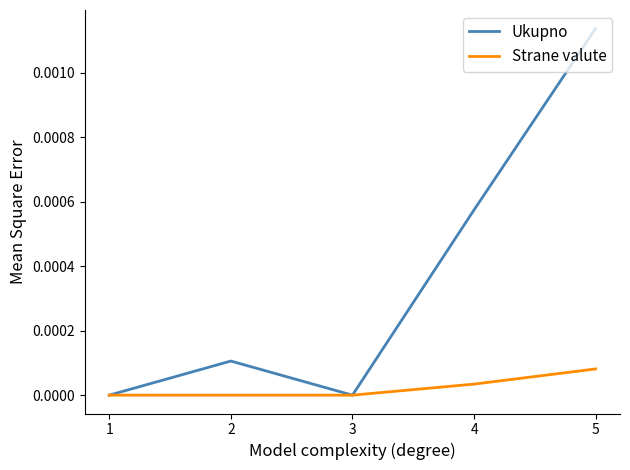

At which category does the chart reach its peak across all series?

5